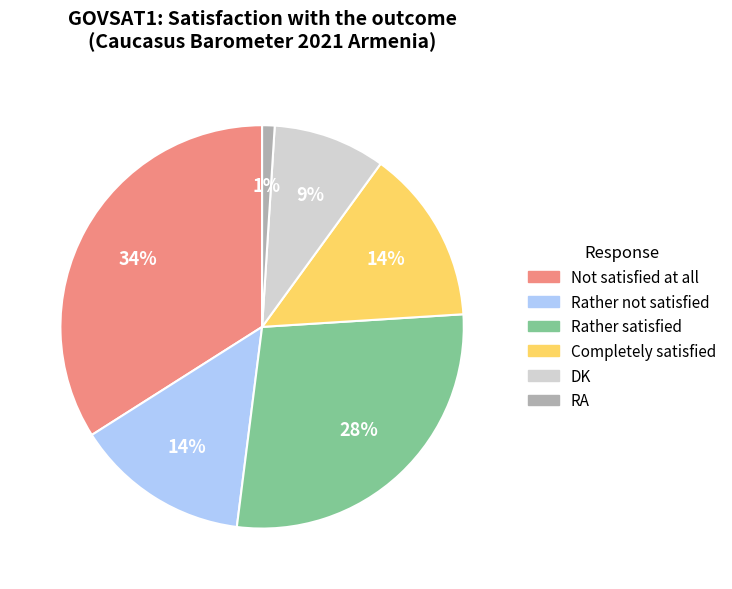

How many slices are in this pie chart?

6